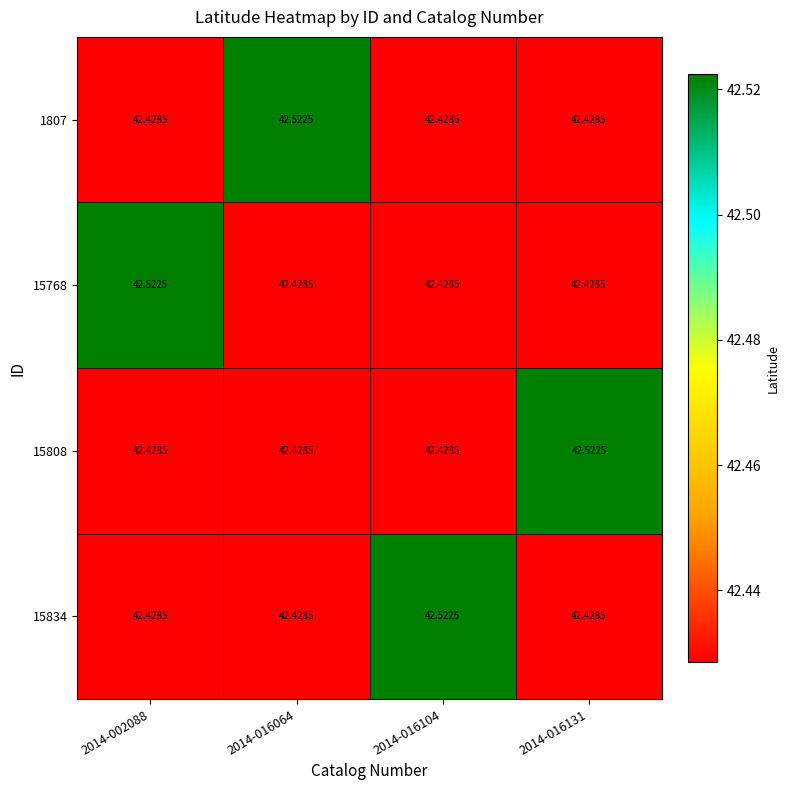

Reading left to right, what are all the values shown in this chart?

1807: 2014-002088=42.4	2014-016064=42.5	2014-016104=42.4	2014-016131=42.4
15768: 2014-002088=42.5	2014-016064=42.4	2014-016104=42.4	2014-016131=42.4
15808: 2014-002088=42.4	2014-016064=42.4	2014-016104=42.4	2014-016131=42.5
15834: 2014-002088=42.4	2014-016064=42.4	2014-016104=42.5	2014-016131=42.4